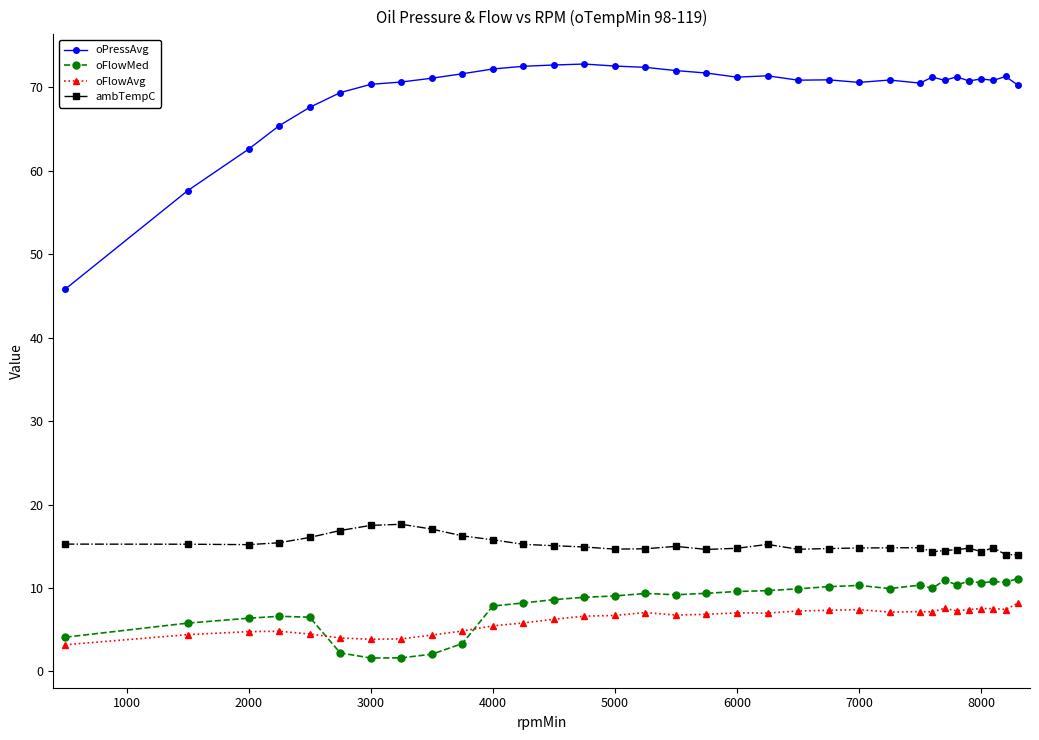

At how many categories does at least one series exceed 23?

33